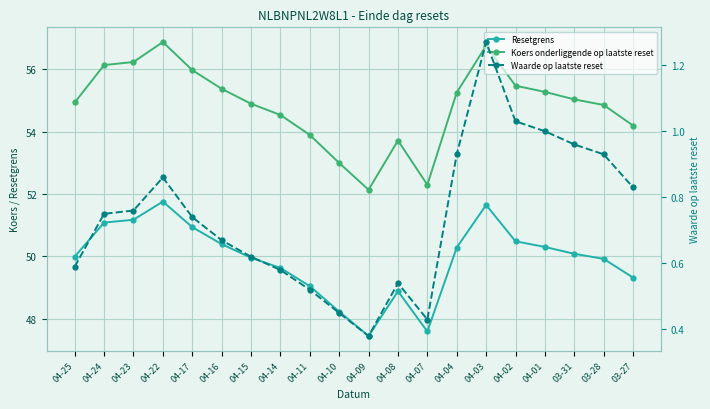

True or false: Koers onderliggende op laatste reset and Waarde op laatste reset cross at least once.

False